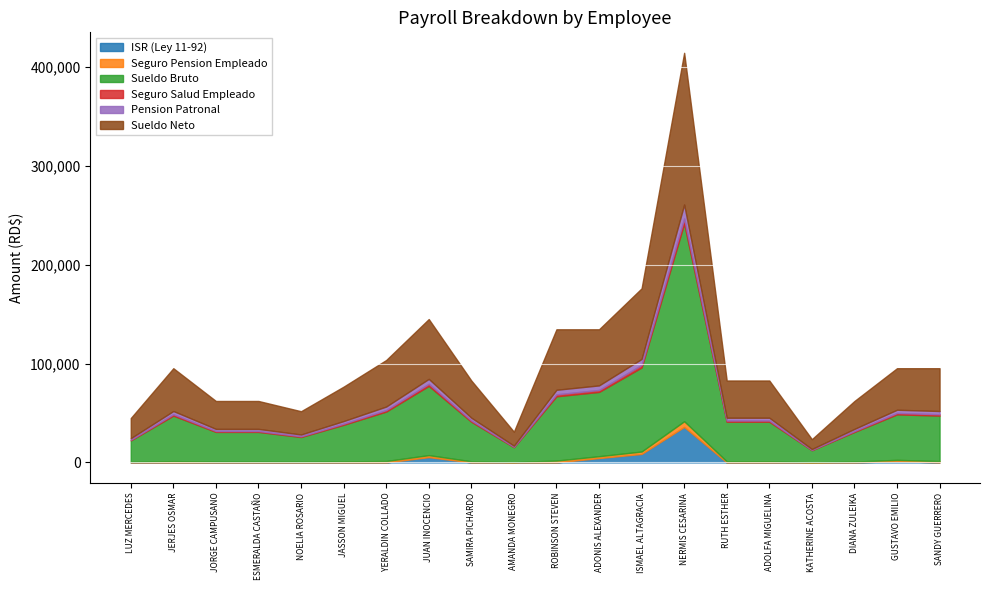

Where is the first local maximum for Seguro Salud Empleado?

JERJES OSMAR